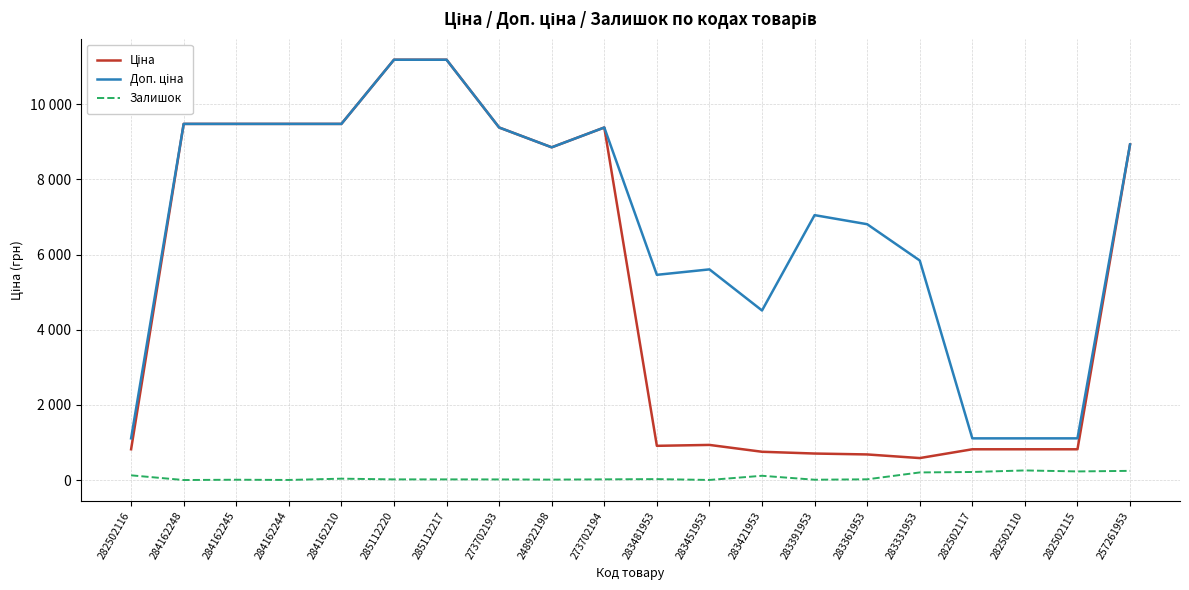

Reading left to right, list all the values displayed in this chart.

Ціна: 818.5	9480.1	9480.1	9480.1	9480.1	11188.2	11188.2	9384.0	8856.7	9384.0	910.4	934.5	752.2	705.1	681.0	584.4	818.5	818.5	818.5	8934.1
Доп. ціна: 1109.2	9480.1	9480.1	9480.1	9480.1	11188.2	11188.2	9384.0	8856.7	9384.0	5462.3	5607.2	4513.3	7051.3	6809.8	5843.9	1109.2	1109.2	1109.2	8934.1
Залишок: 125.0	0.0	8.0	2.0	36.0	17.0	17.0	16.0	11.0	18.0	24.0	2.0	113.0	8.0	19.0	202.0	214.0	255.0	229.0	244.0